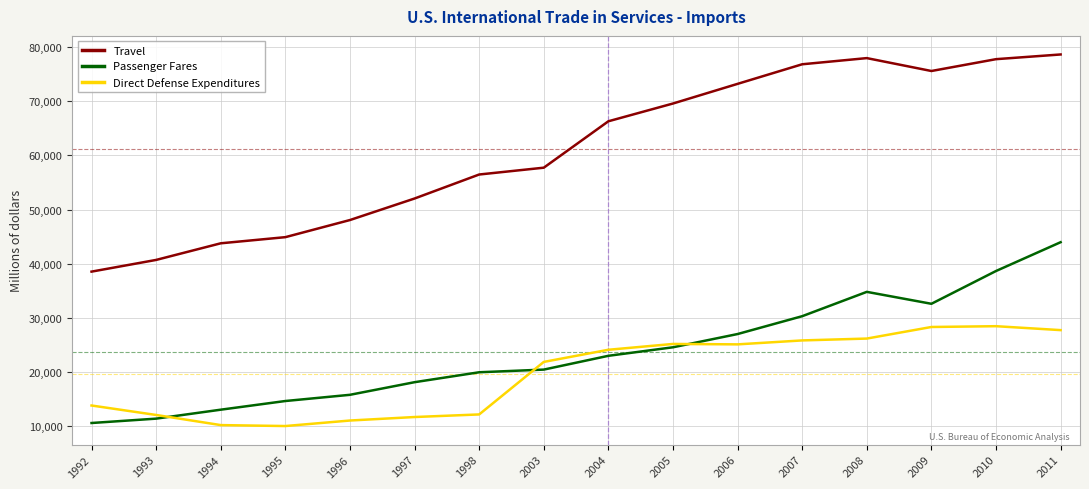

Between 1994 and 2011, which series saw the biggest shift?

Travel